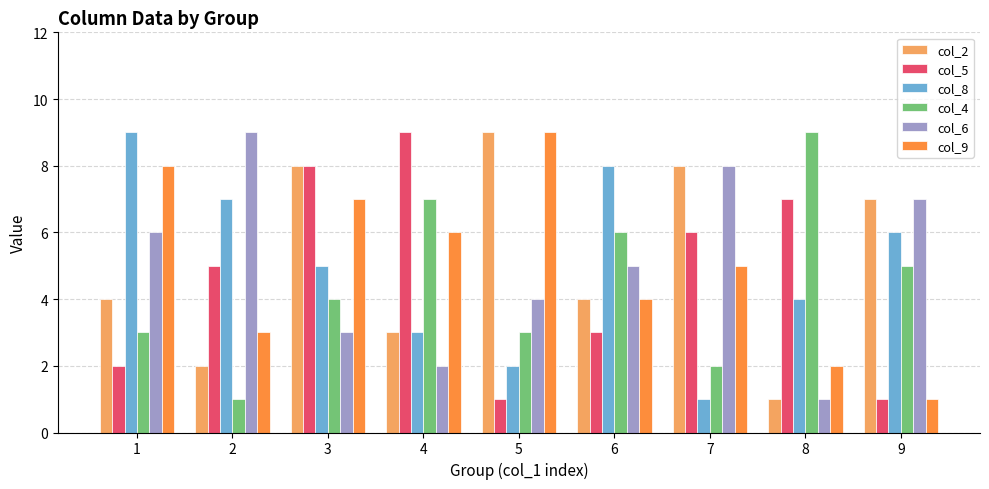

What is the total value across all series at 7?

30